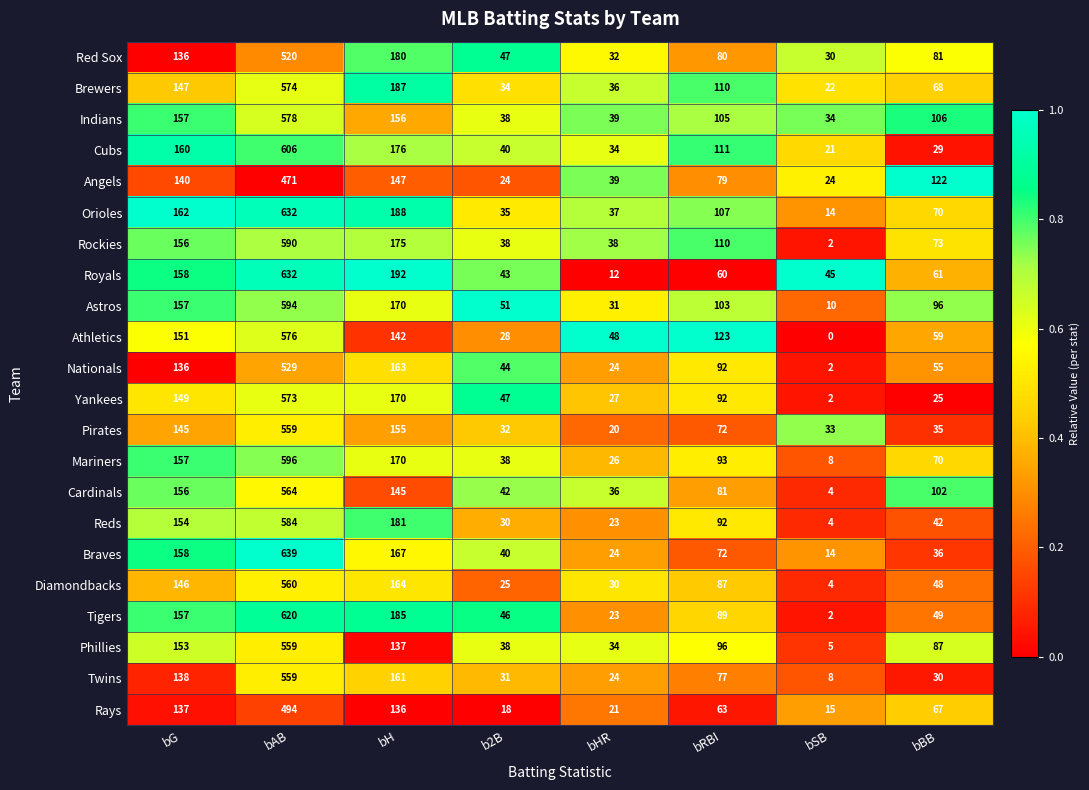

Rank the categories by Phillies value from highest to lowest.

bAB, bG, bH, bRBI, bBB, b2B, bHR, bSB